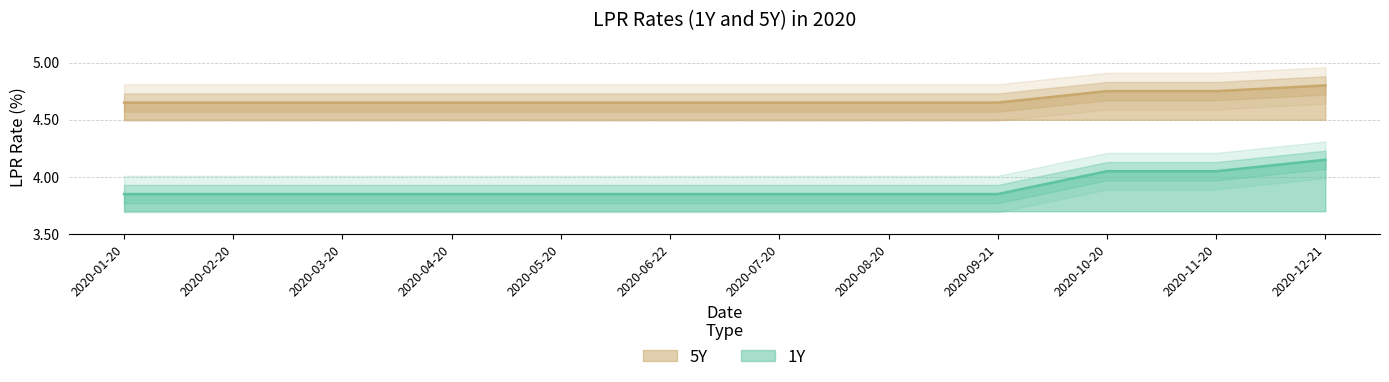

Reading right to left, what are all the values shown in this chart?

1Y: 4.8	4.8	4.8	4.7	4.7	4.7	4.7	4.7	4.7	4.7	4.7	4.7
5Y: 4.2	4.0	4.0	3.9	3.9	3.9	3.9	3.9	3.9	3.9	3.9	3.9